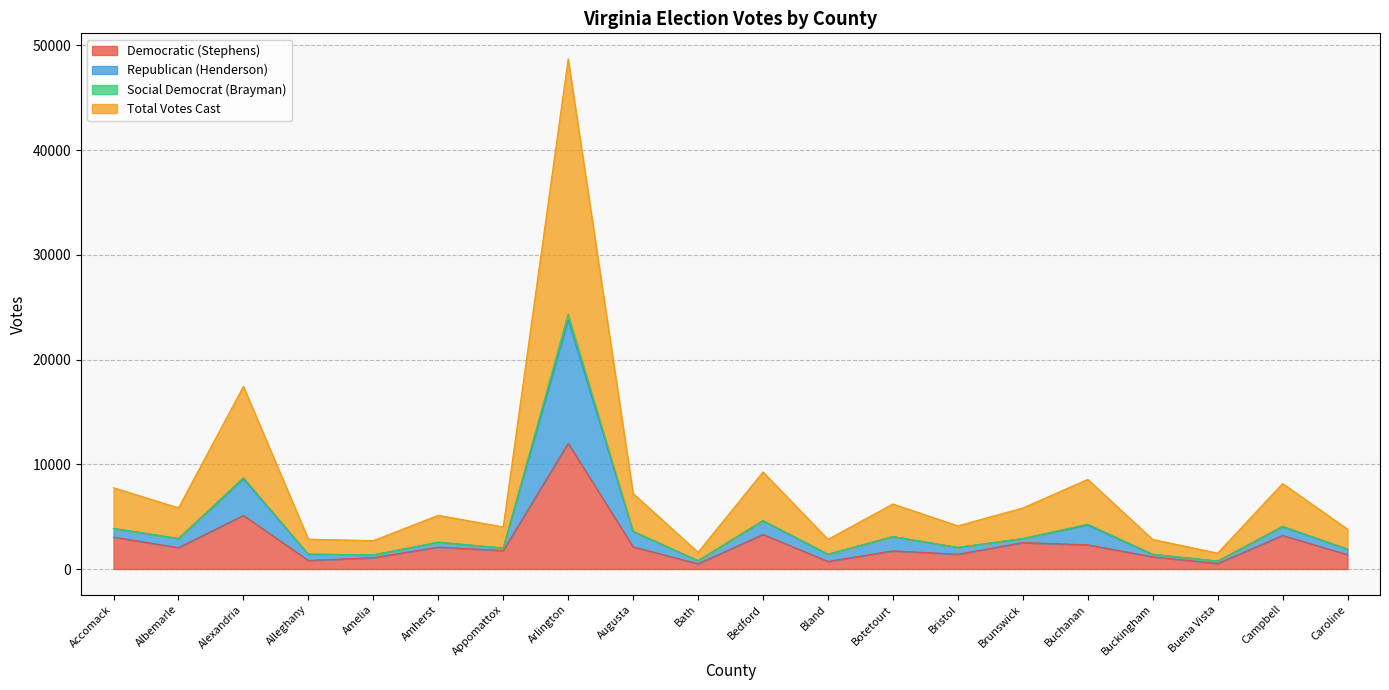

True or false: Total Votes Cast has more than 2 points higher than both neighbors.

True